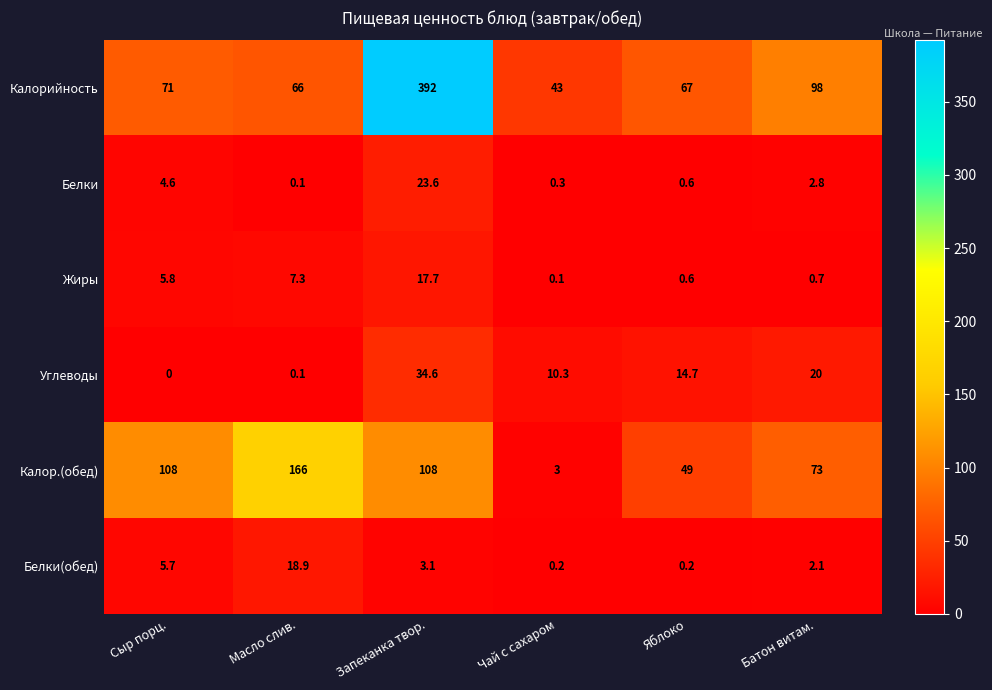

What is the difference between the maximum and second lowest values in the Калор.(обед) series?

117.0